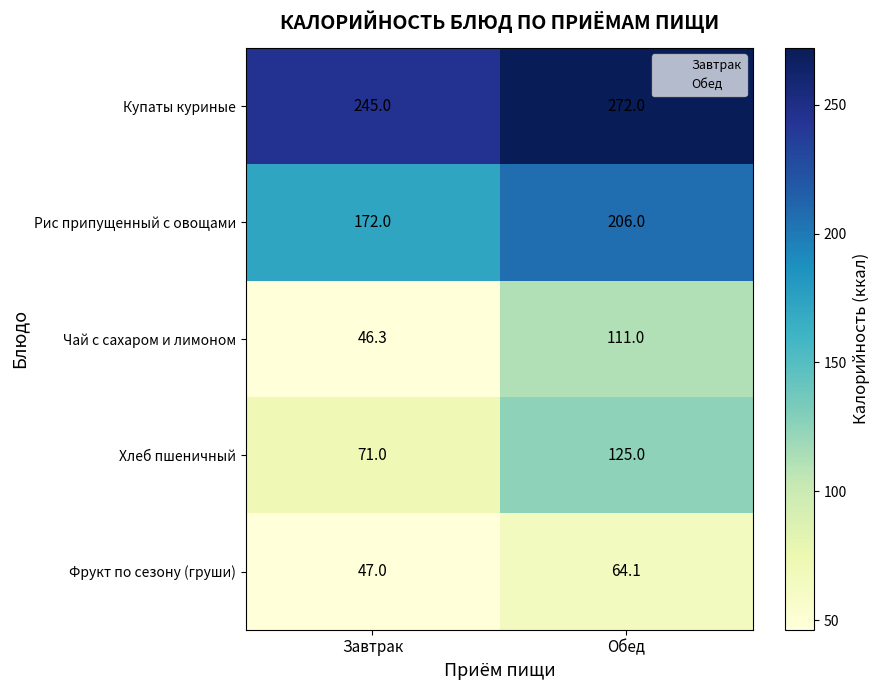

What is the sum of the Купаты куриные values at Завтрак and Обед?

517.0